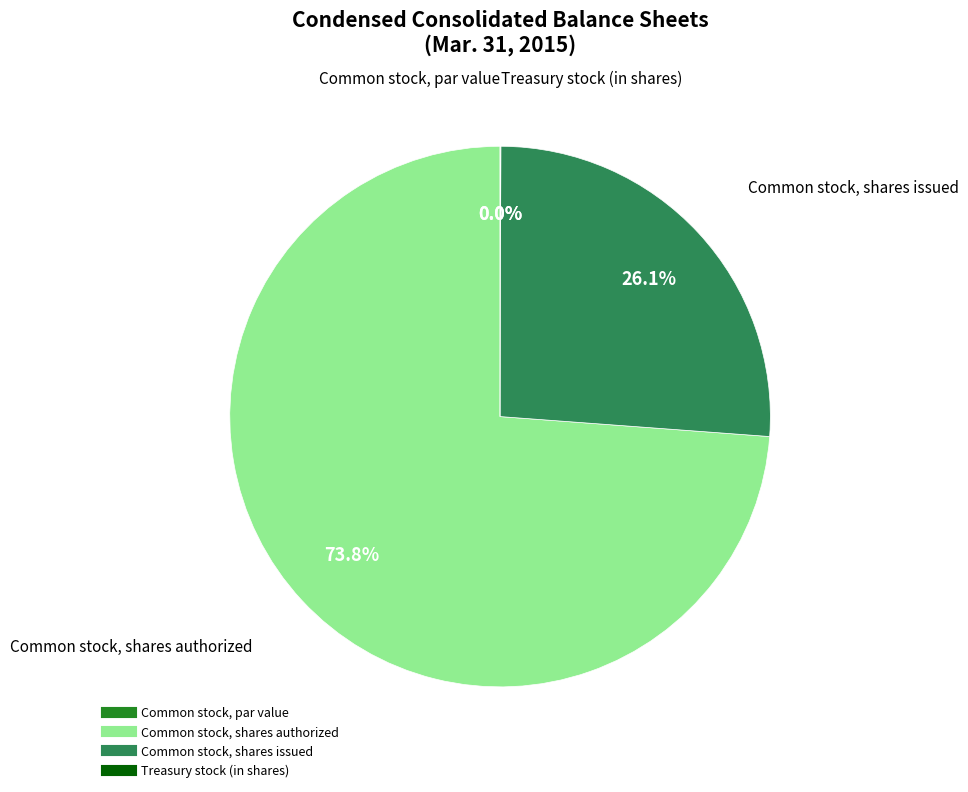

What is the largest slice in the pie chart?

Common stock, shares authorized